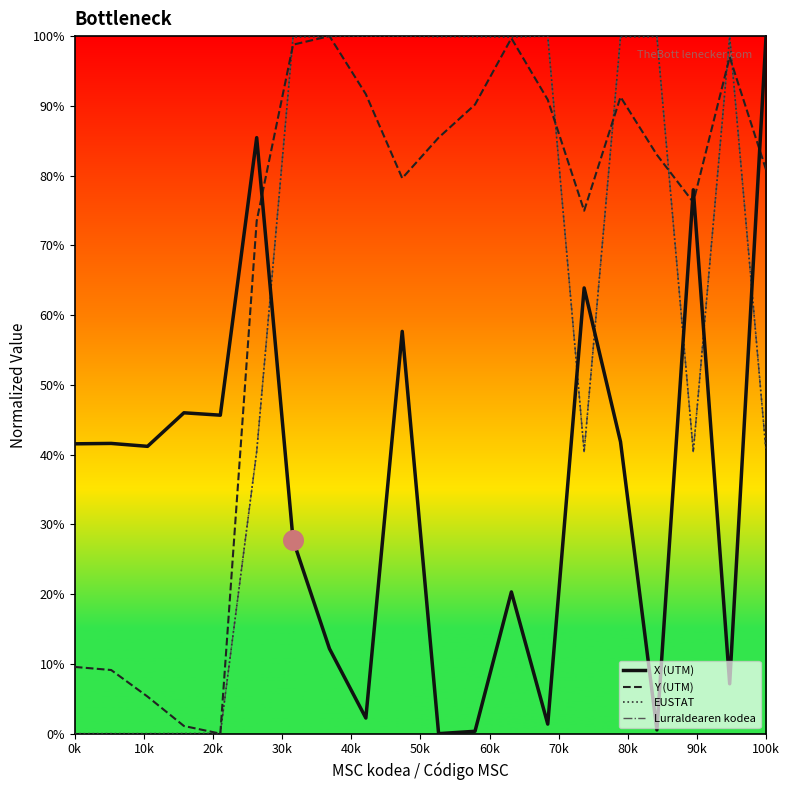

After their last crossing, which series has the higher values: Y (UTM) or X (UTM)?

X (UTM)